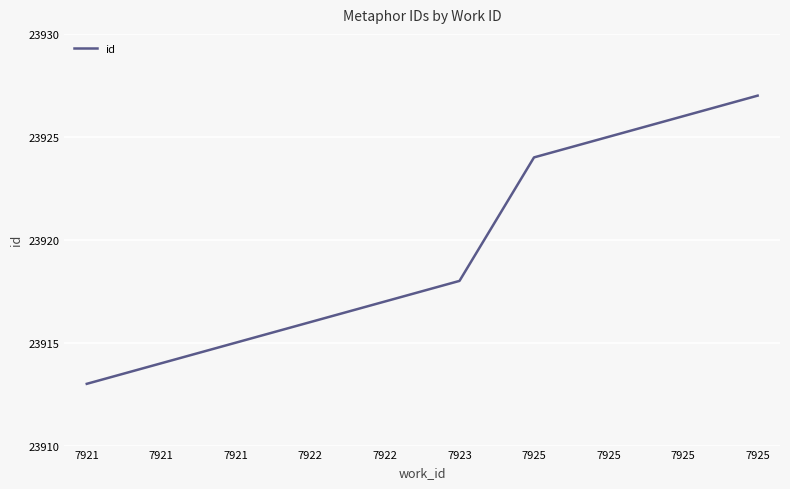

The value at 7925 is 13208. True or false?

False